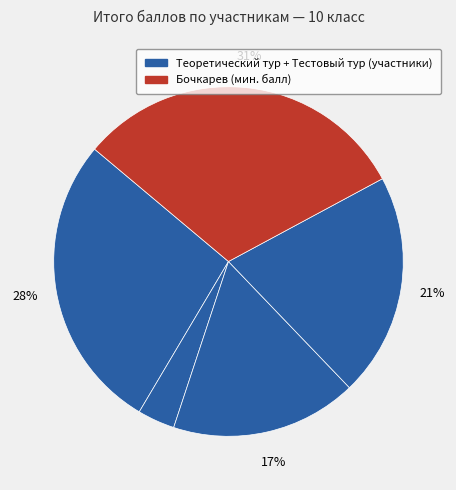

How many segments does this pie chart have?

5